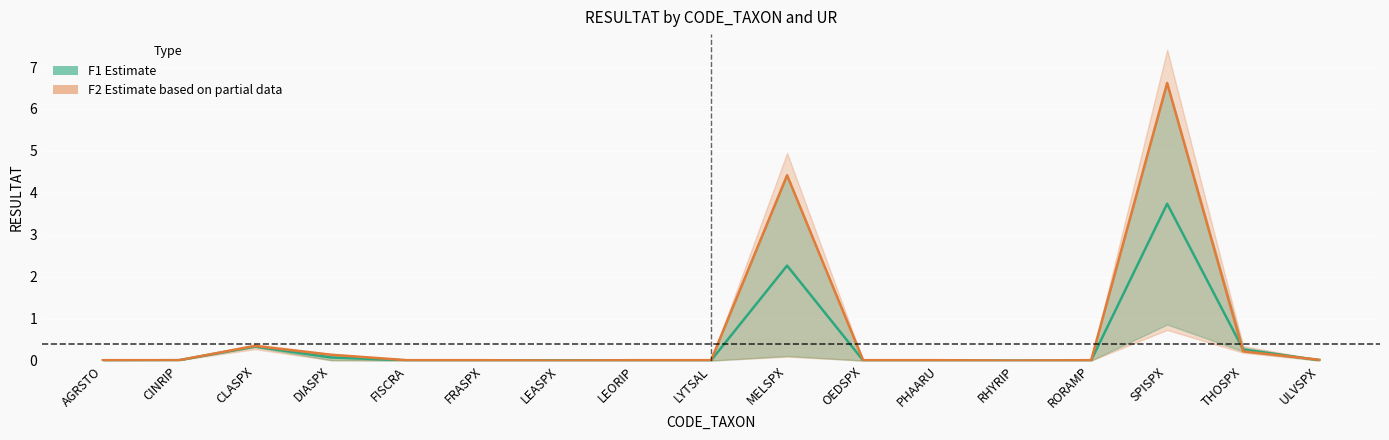

Which series ends up on top after the final intersection of F2 (Partial) and F1 (Estimate)?

F2 (Partial)